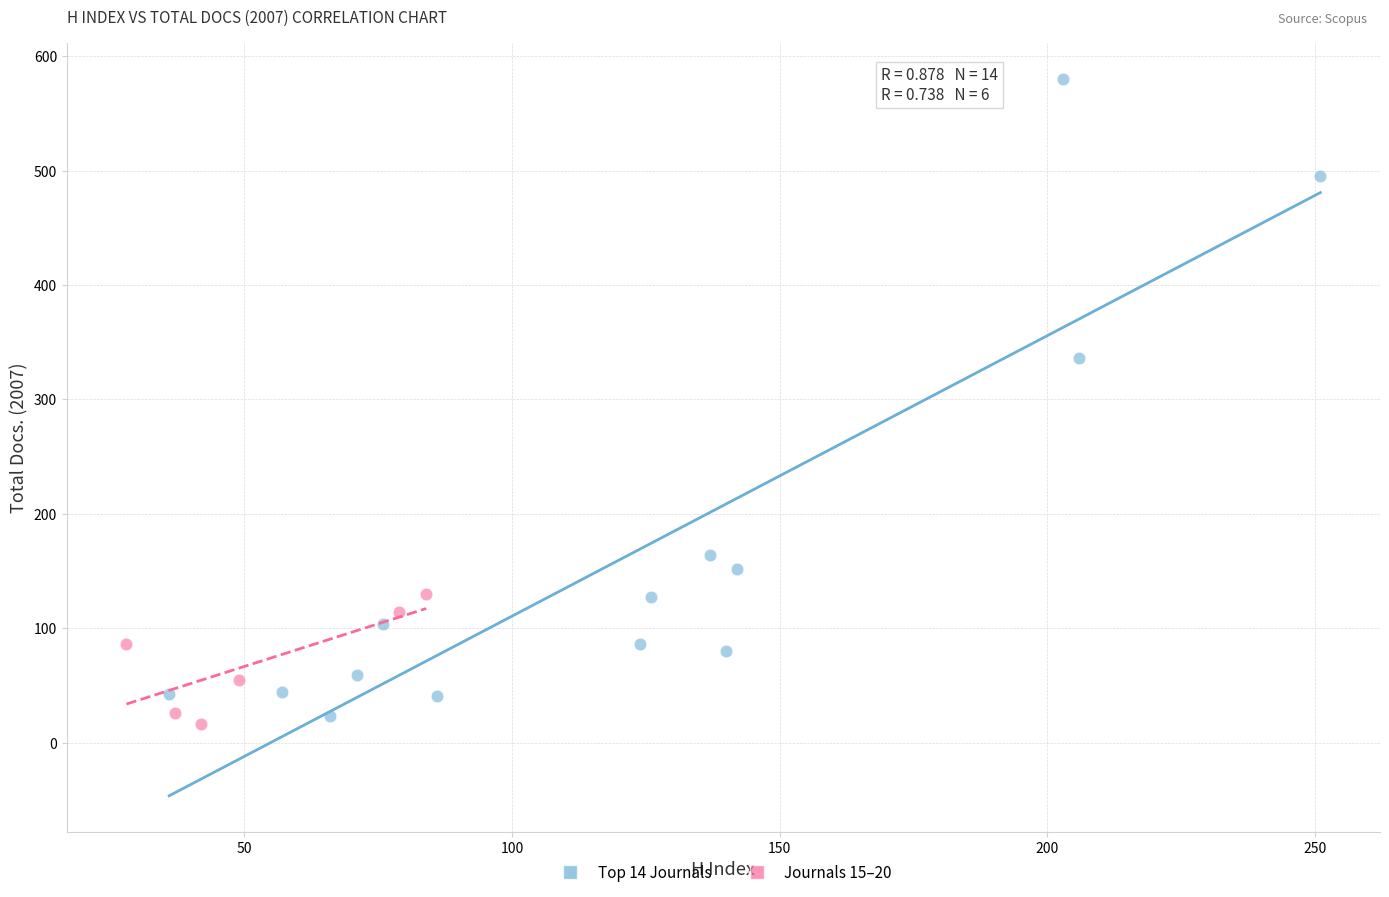

Which series contains the highest Y value?

Top 14 Journals